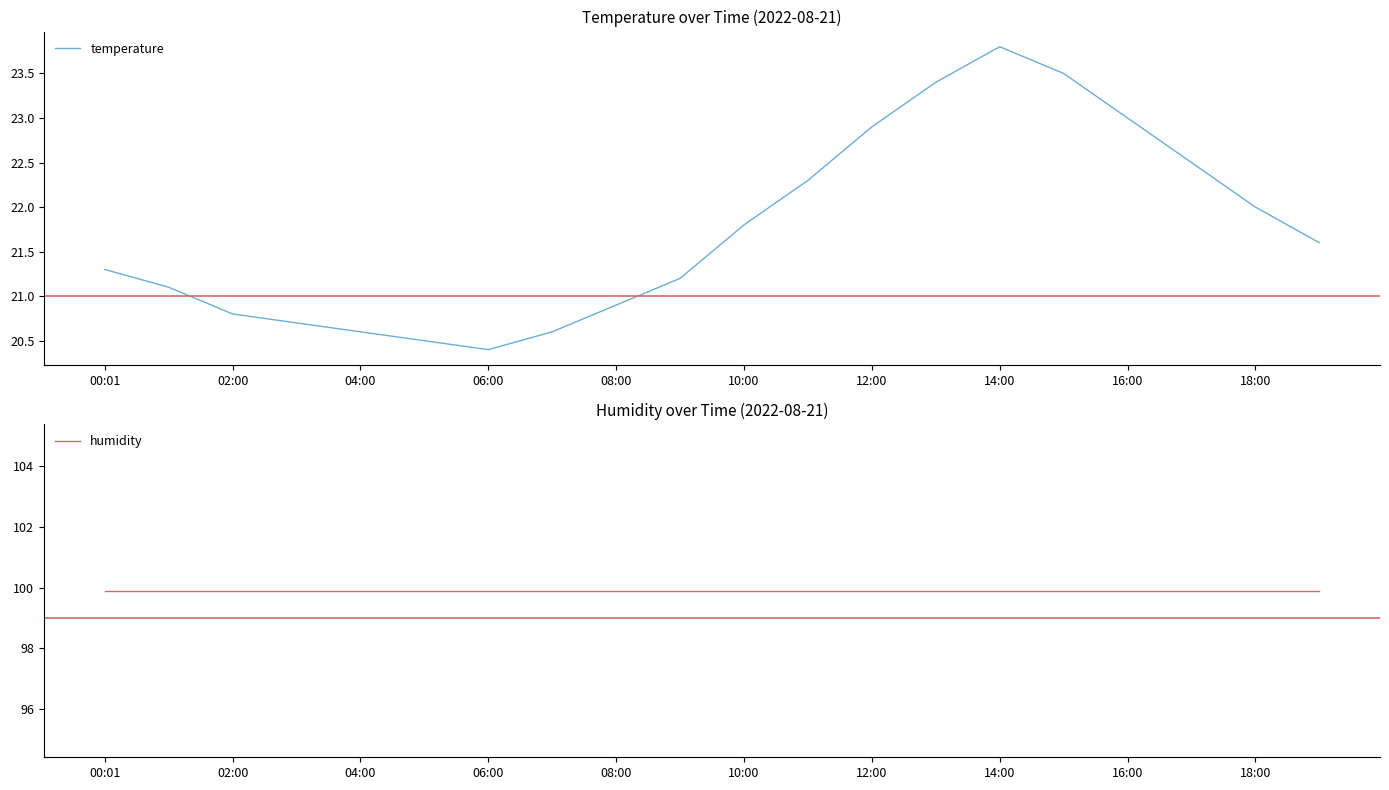

At how many categories does at least one series exceed 44?

20